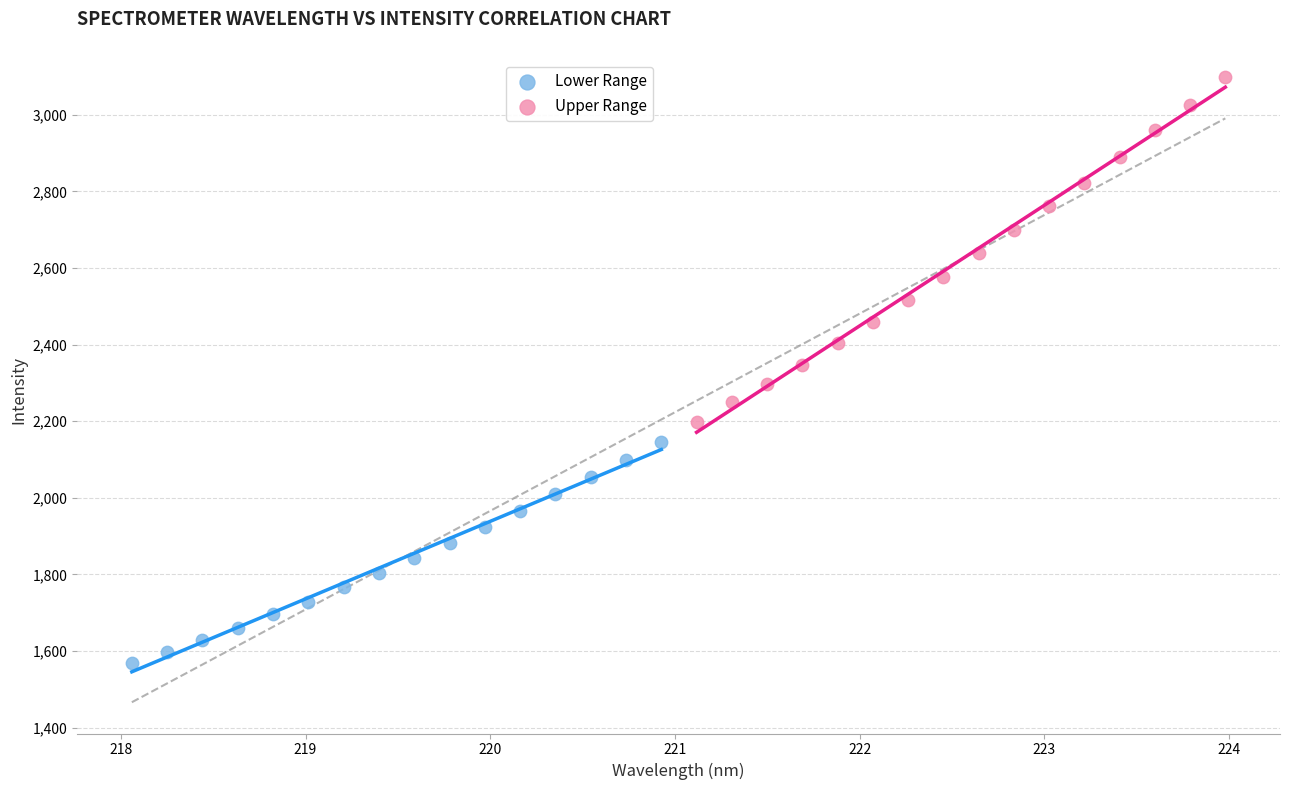

Which series has the widest spread of Y values?

Upper Range